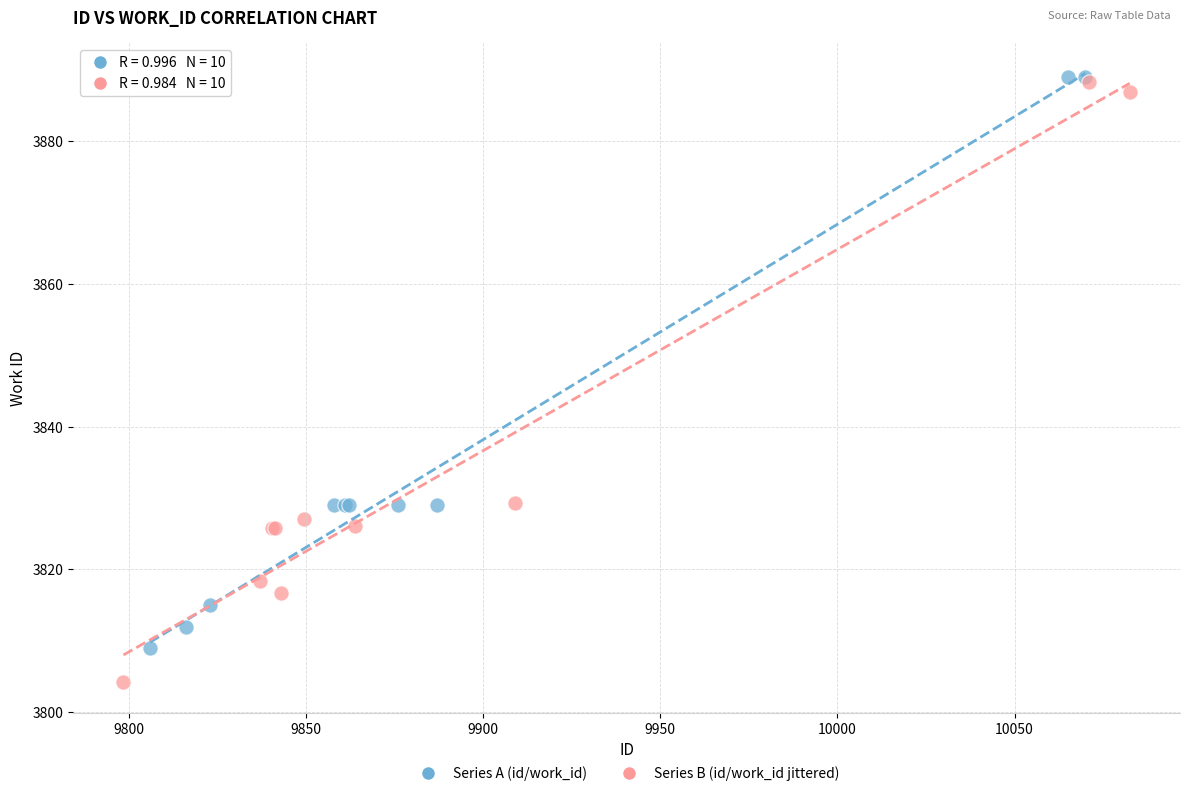

Which series has the widest spread of Y values?

Series B (id/work_id jittered)